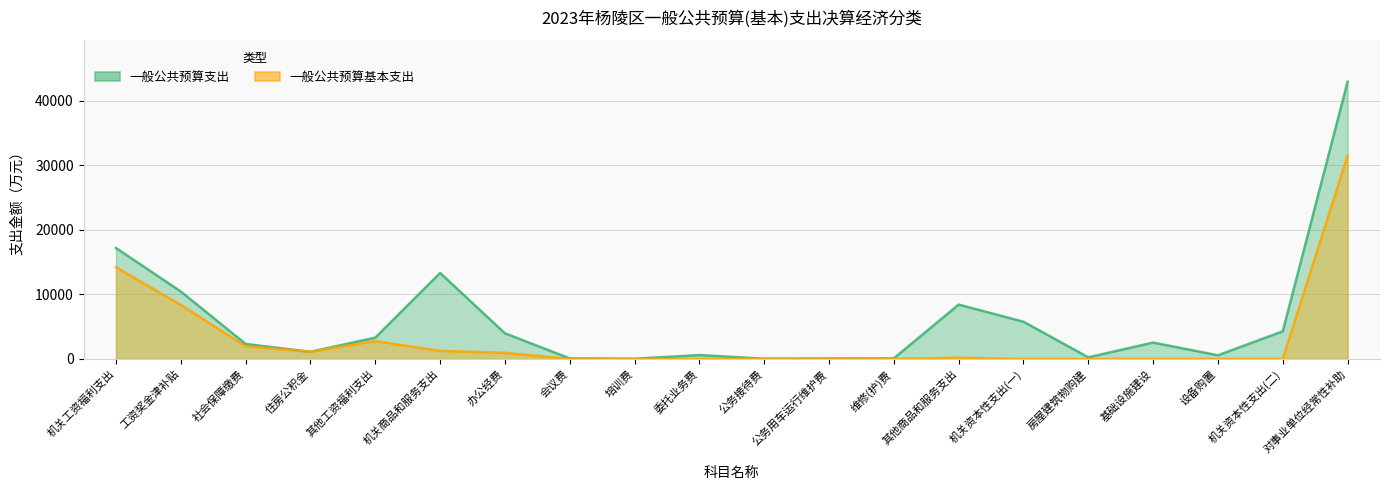

Which label corresponds to the largest value in the chart?

对事业单位经常性补助